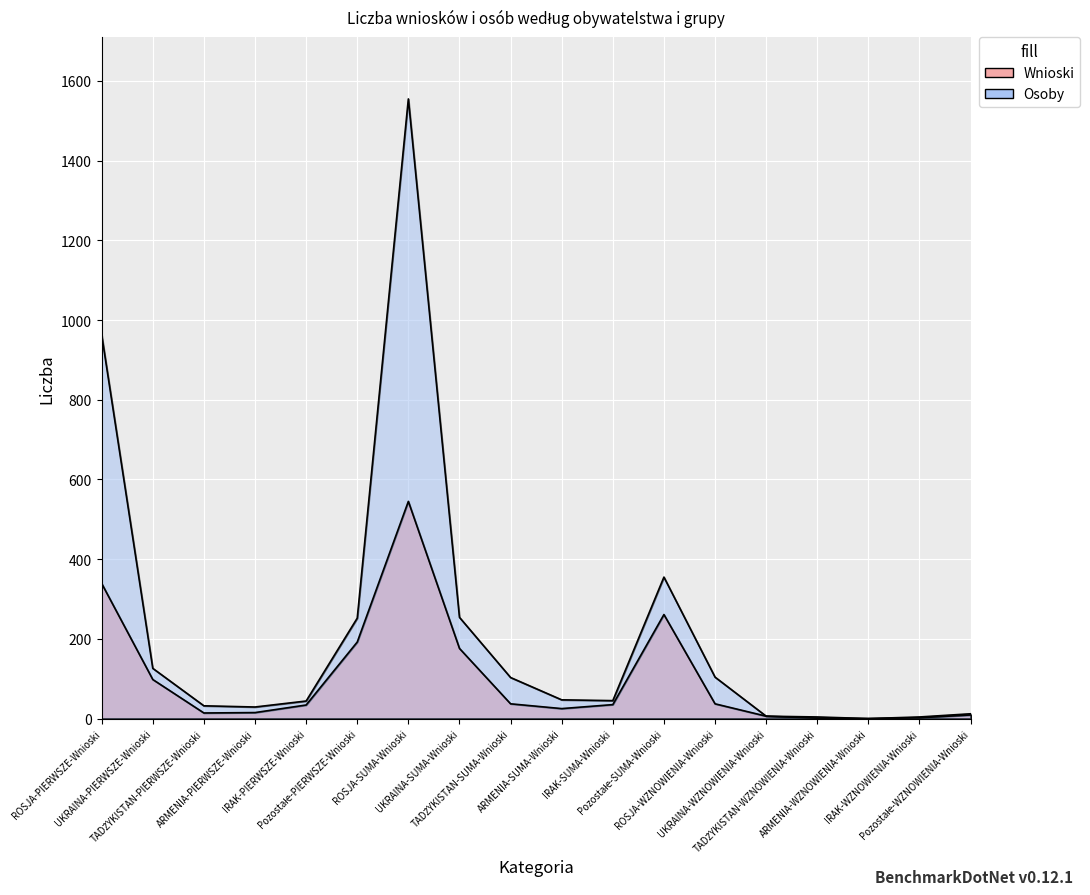

What is the spread (max minus min) of values at Pozostałe-SUMA-Wnioski?

94